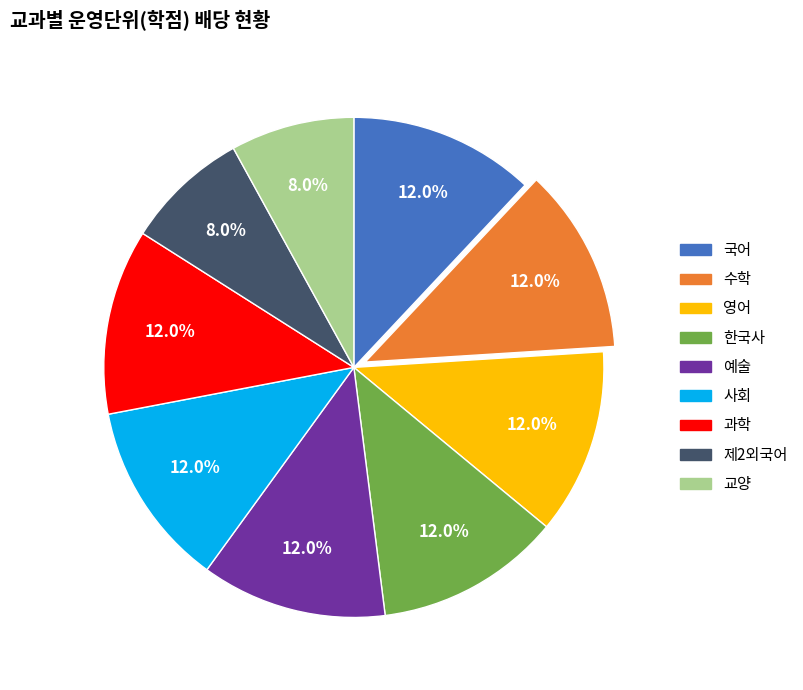

How many segments does this pie chart have?

9